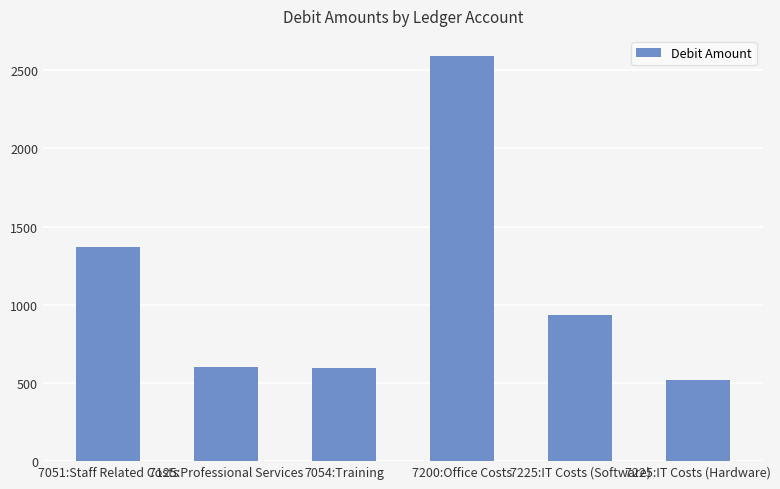

What is the maximum value shown in the chart?

2589.4